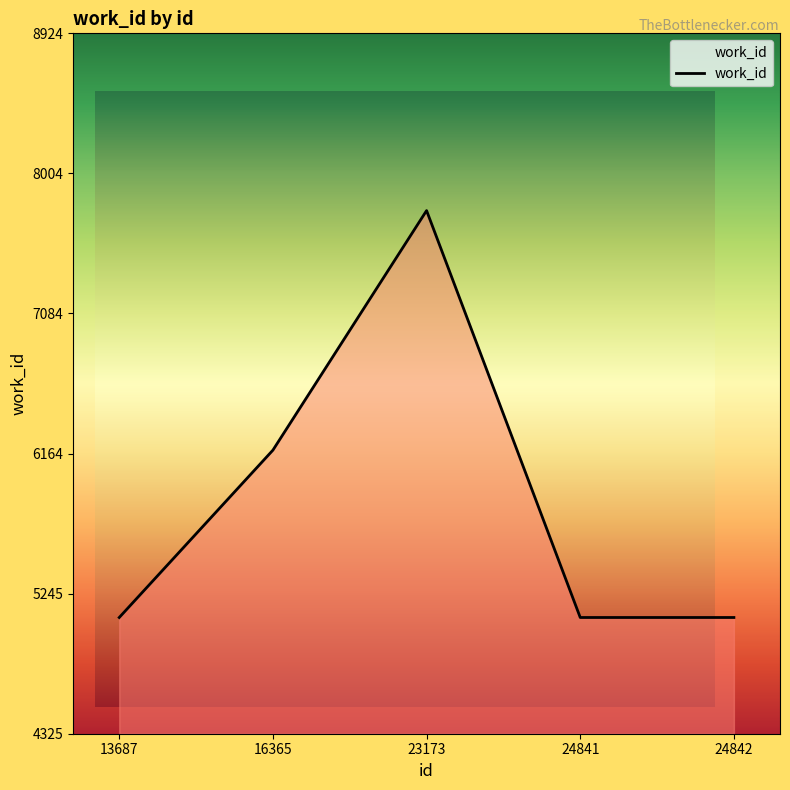

What is the greatest value displayed?

7760